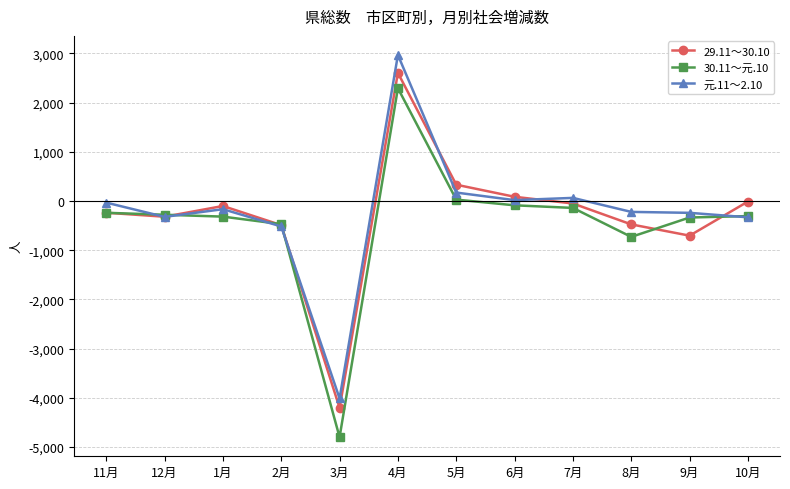

After their last crossing, which series has the higher values: 29.11～30.10 or 元.11～2.10?

29.11～30.10